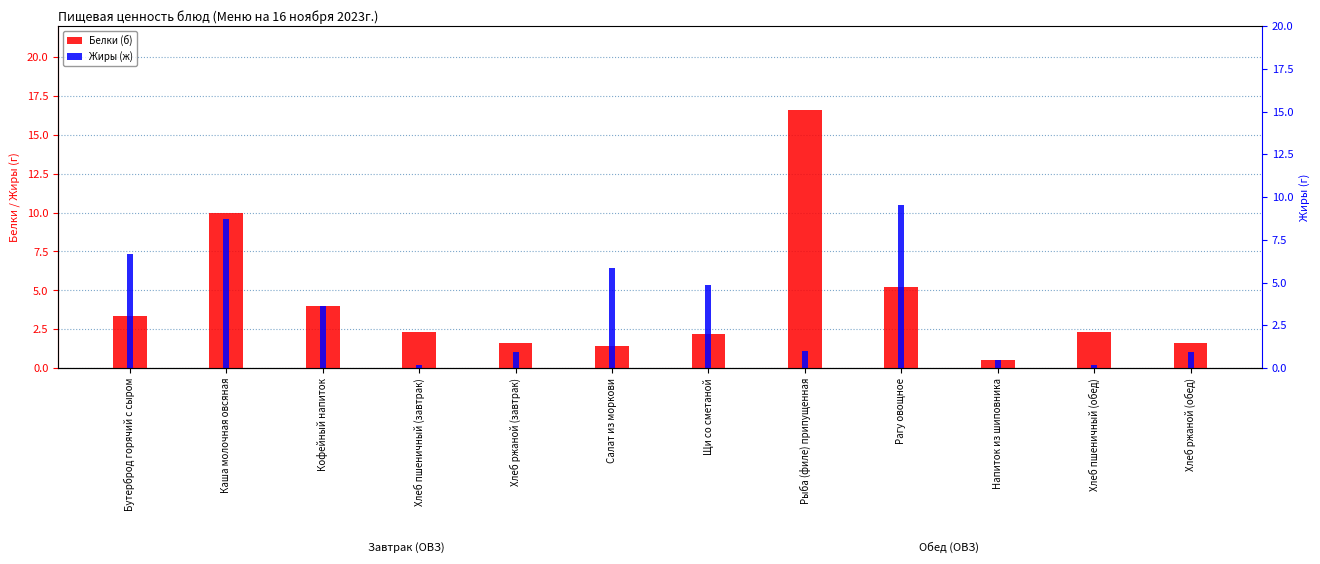

List the series in order of their peak value, lowest first.

Жиры (ж), Белки (б)